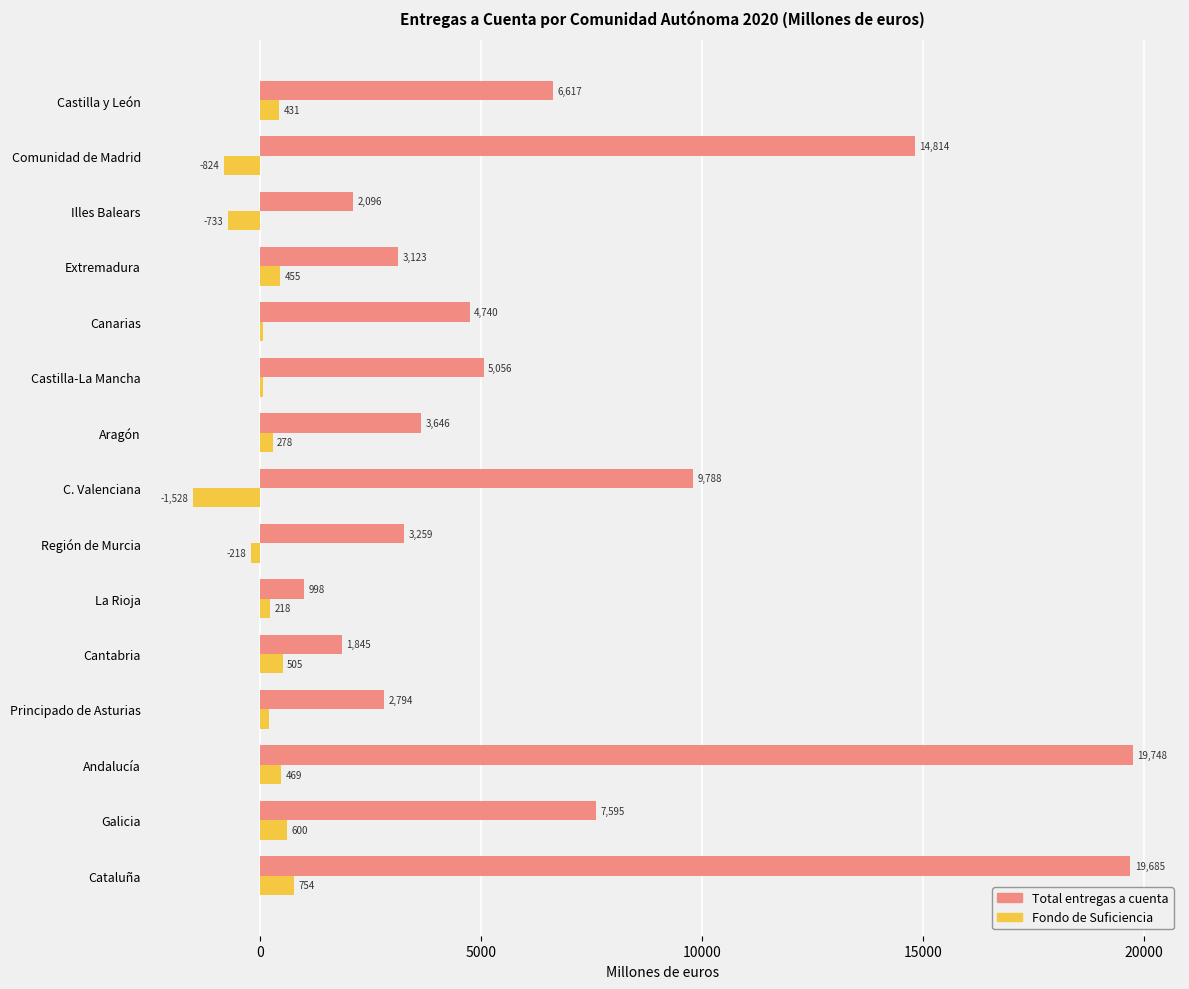

Read the Fondo de Suficiencia value at Principado de Asturias.

186.3